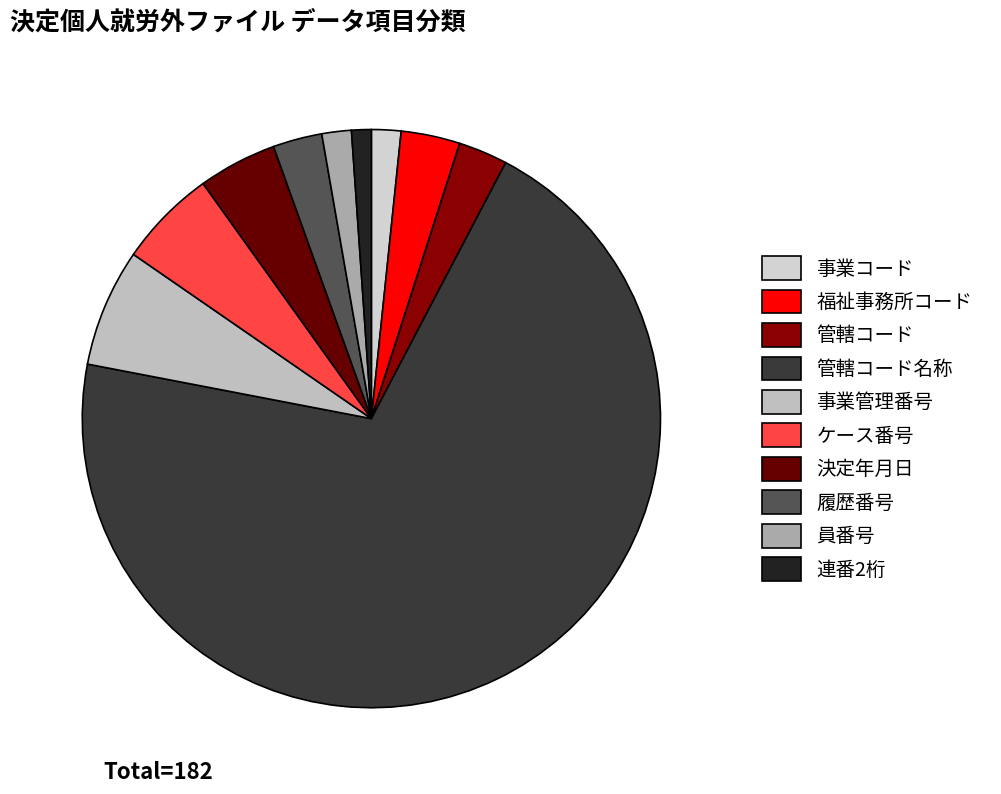

Does 決定年月日 represent more than half of the total?

No